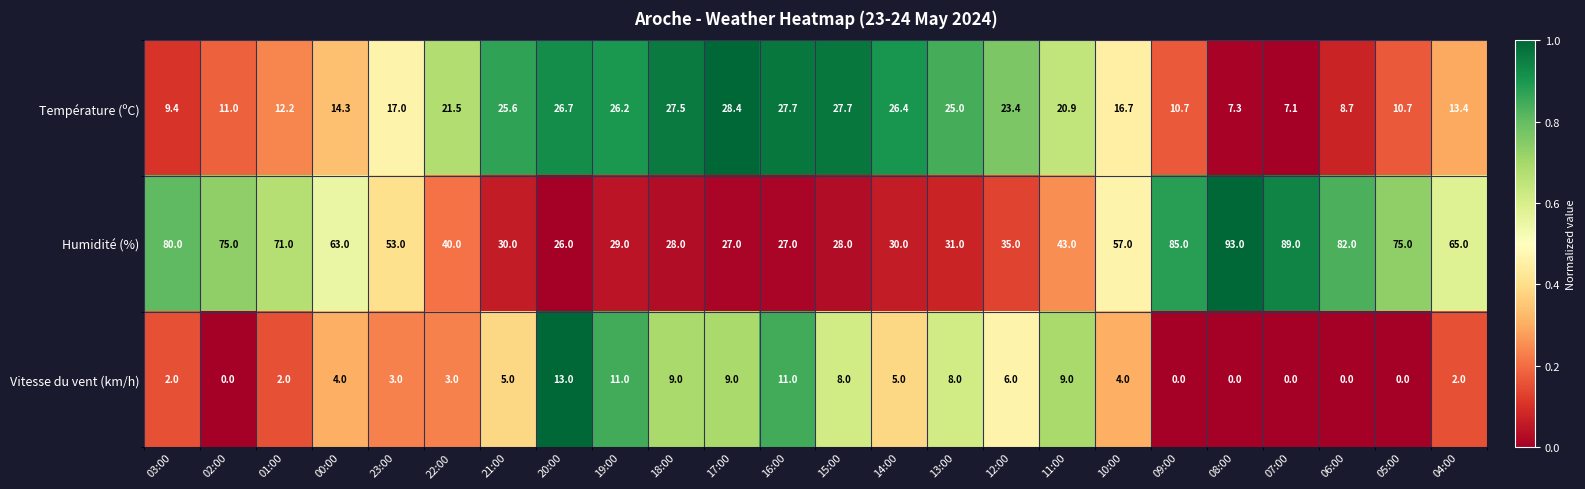

Where does the Température (ºC) series first go above 20?

22:00